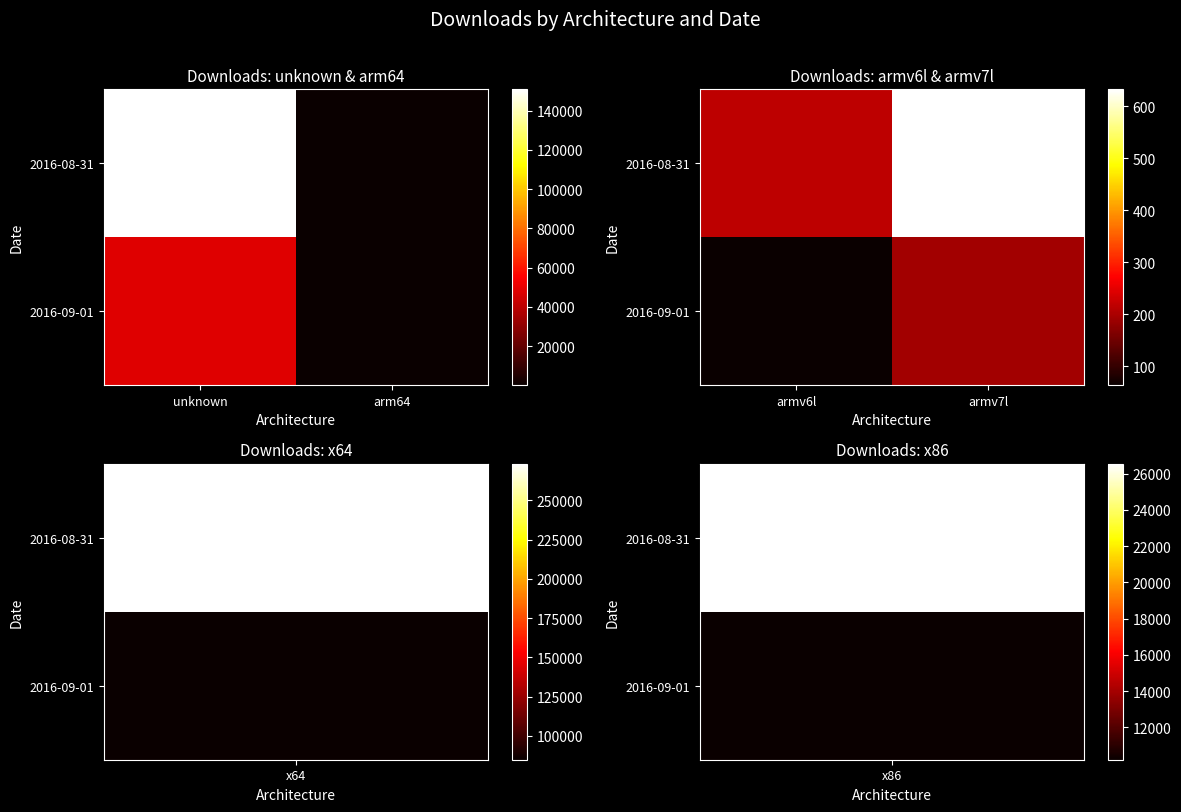

How many categories are shown in the chart?

2